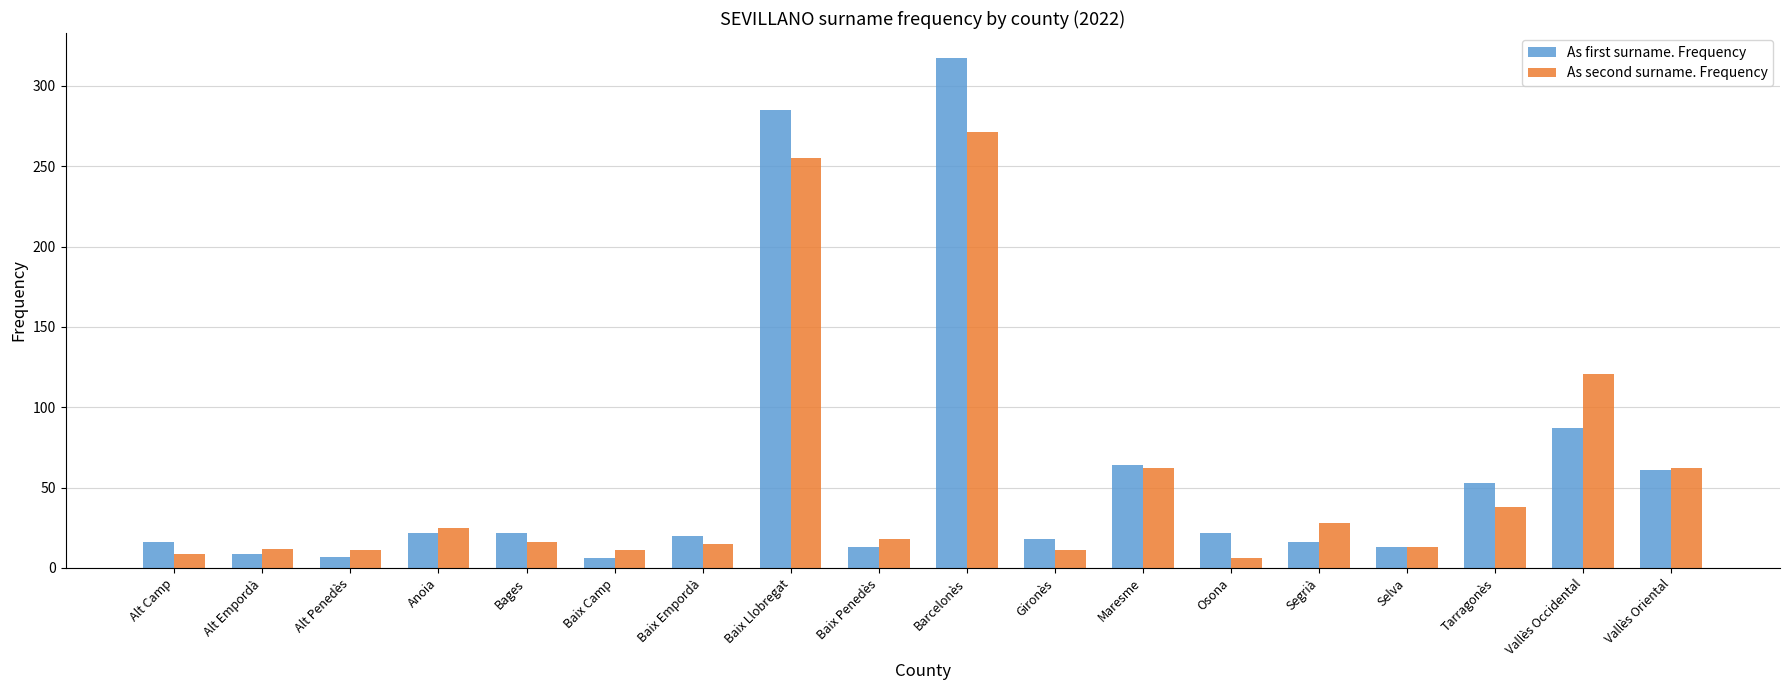

What are all the series names shown in the legend?

As first surname. Frequency, As second surname. Frequency